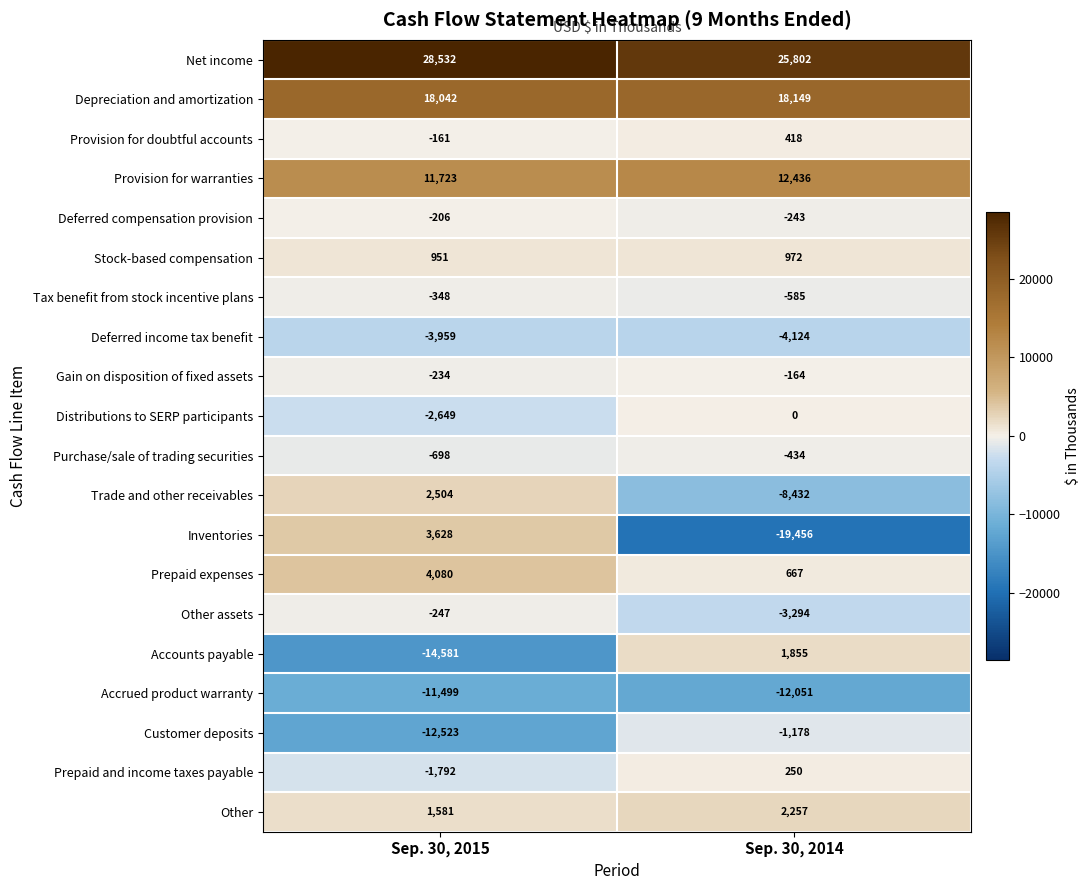

At which category is the sum across all series the highest?

Sep. 30, 2015